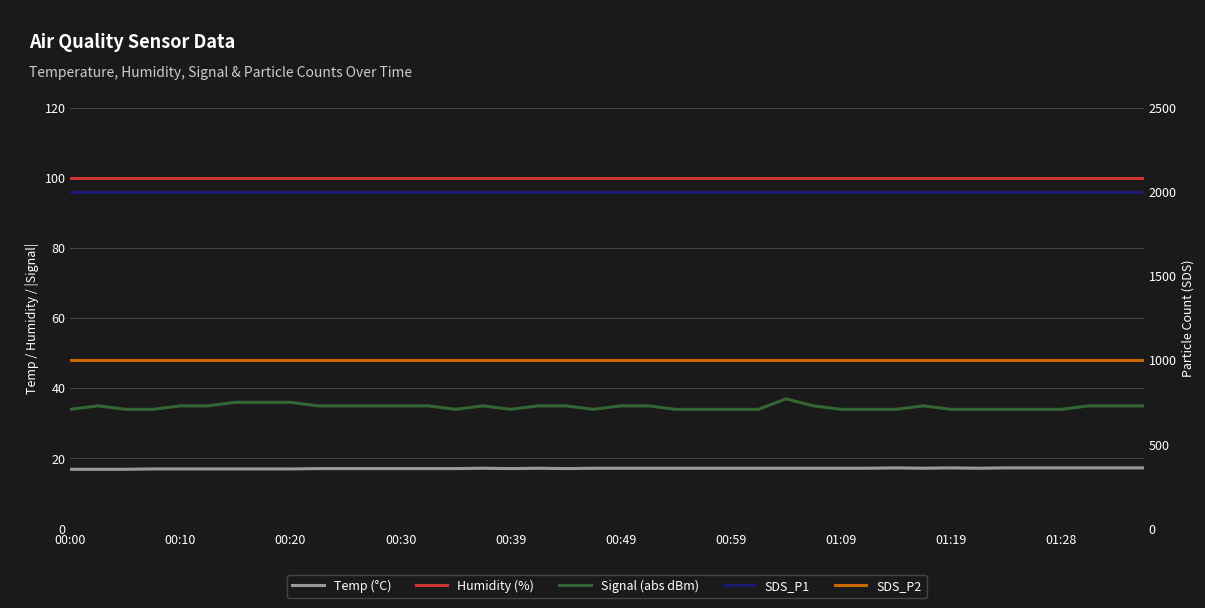

Which label corresponds to the smallest value in the chart?

00:00